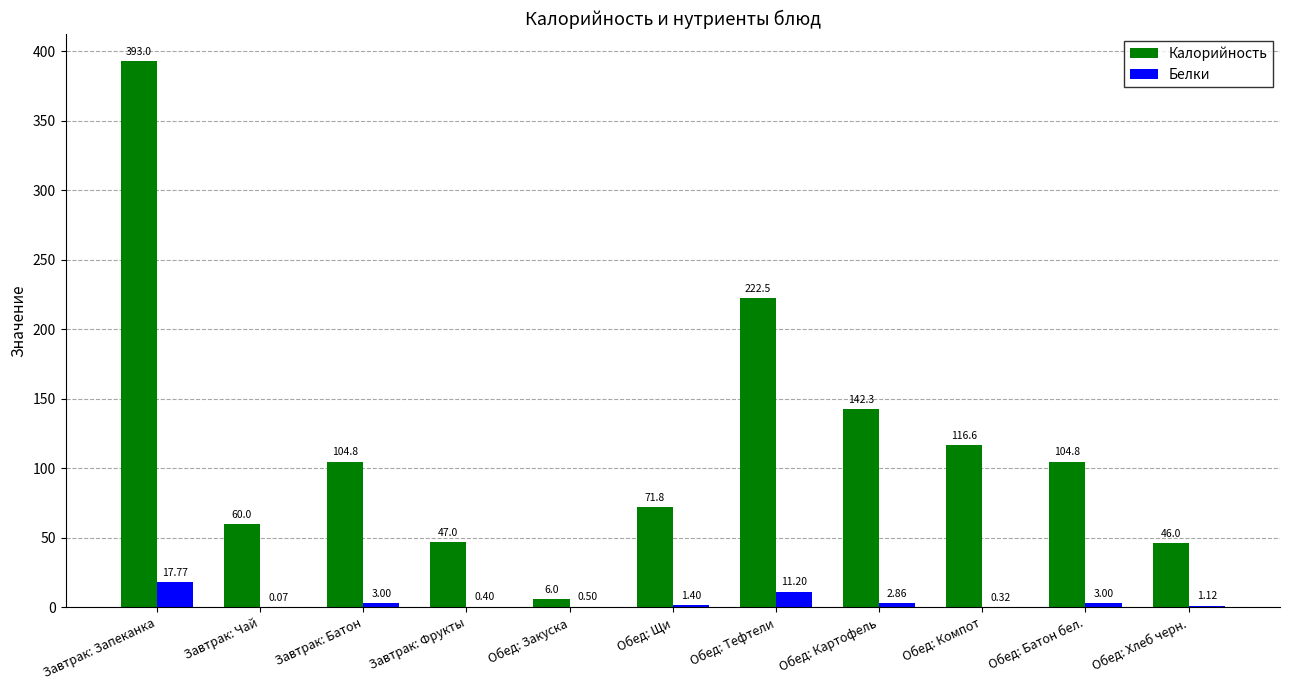

Which category has the highest value in the Калорийность series?

Завтрак: Запеканка